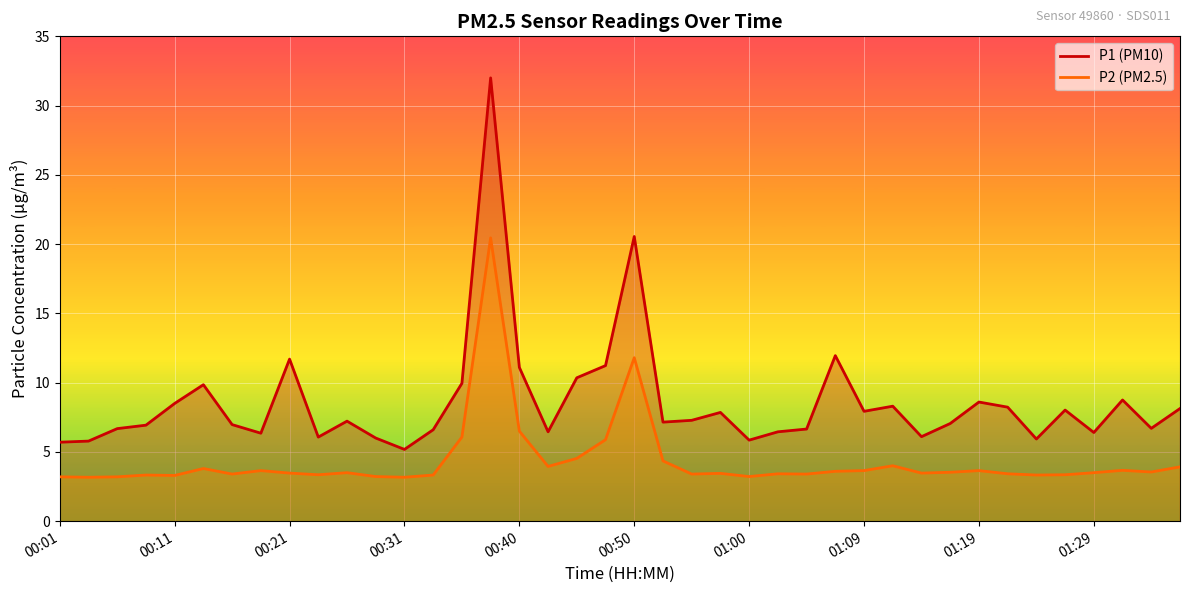

True or false: P1 (PM10) has more than 0 points higher than both neighbors.

True